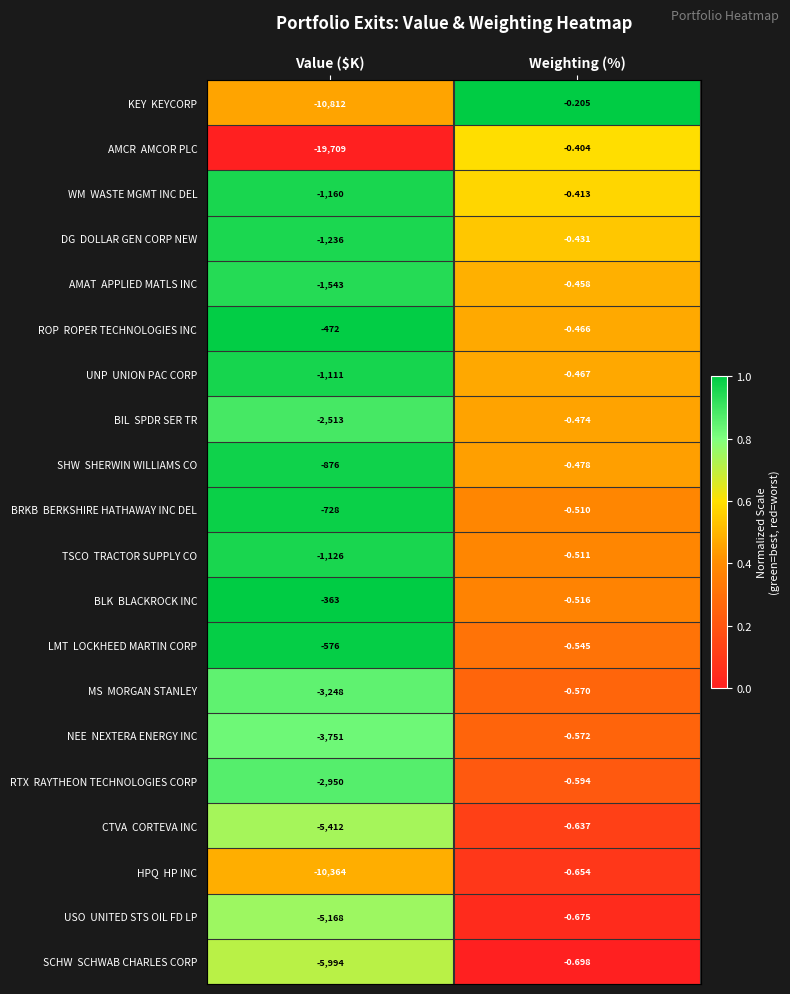

At which category is the sum across all series the highest?

Weighting (%)